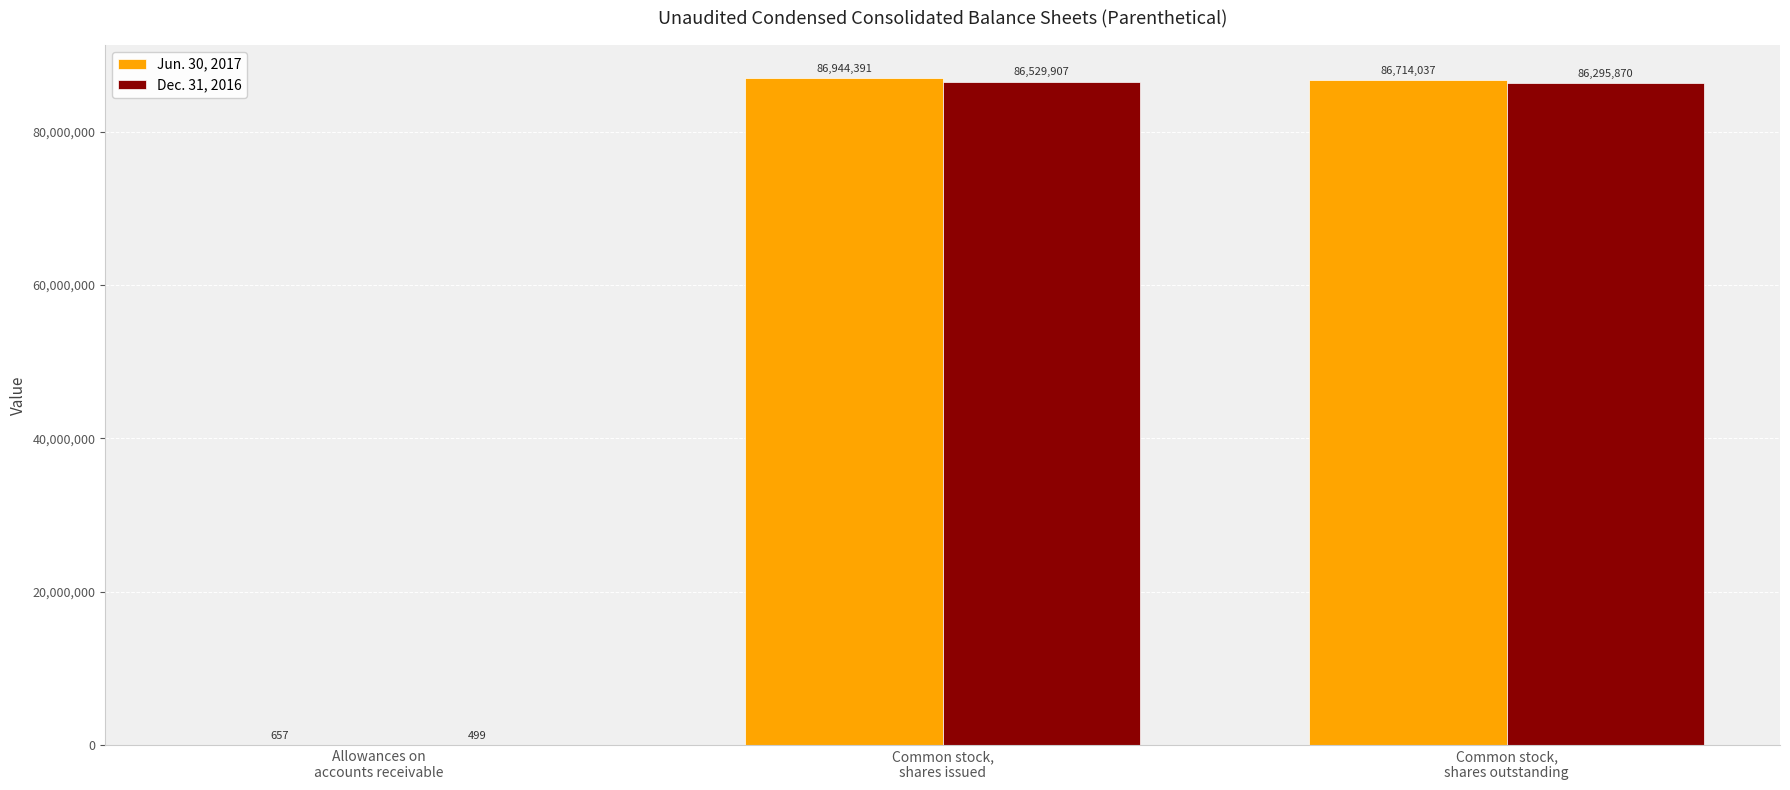

What is the sum of all Dec. 31, 2016 values?

172826276